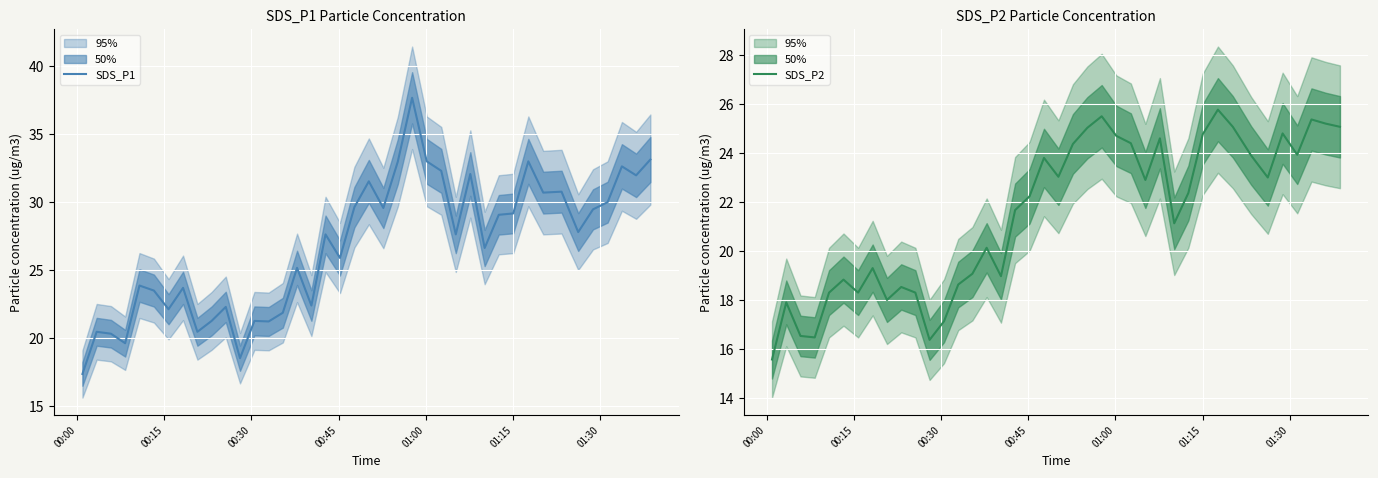

Which series has the widest spread of values?

SDS_P1